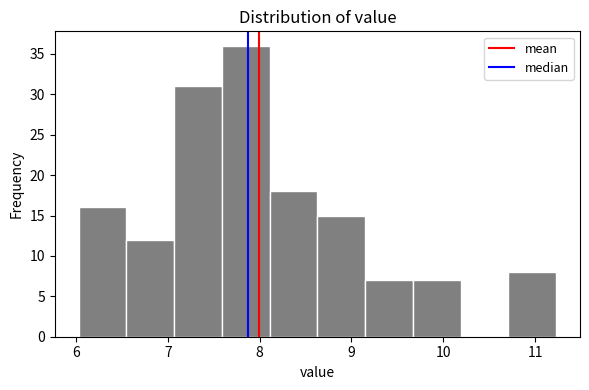

Reading left to right, list every bar in this chart as the range it spans on the x-axis followed by its height. Neither the bar edges nor the heights are printed on the chart, so give them approximately, as read against the axes.

6.03 to 6.55: 16
6.55 to 7.07: 12
7.07 to 7.59: 31
7.59 to 8.11: 36
8.11 to 8.63: 18
8.63 to 9.15: 15
9.15 to 9.67: 7
9.67 to 10.19: 7
10.19 to 10.71: 0
10.71 to 11.23: 8